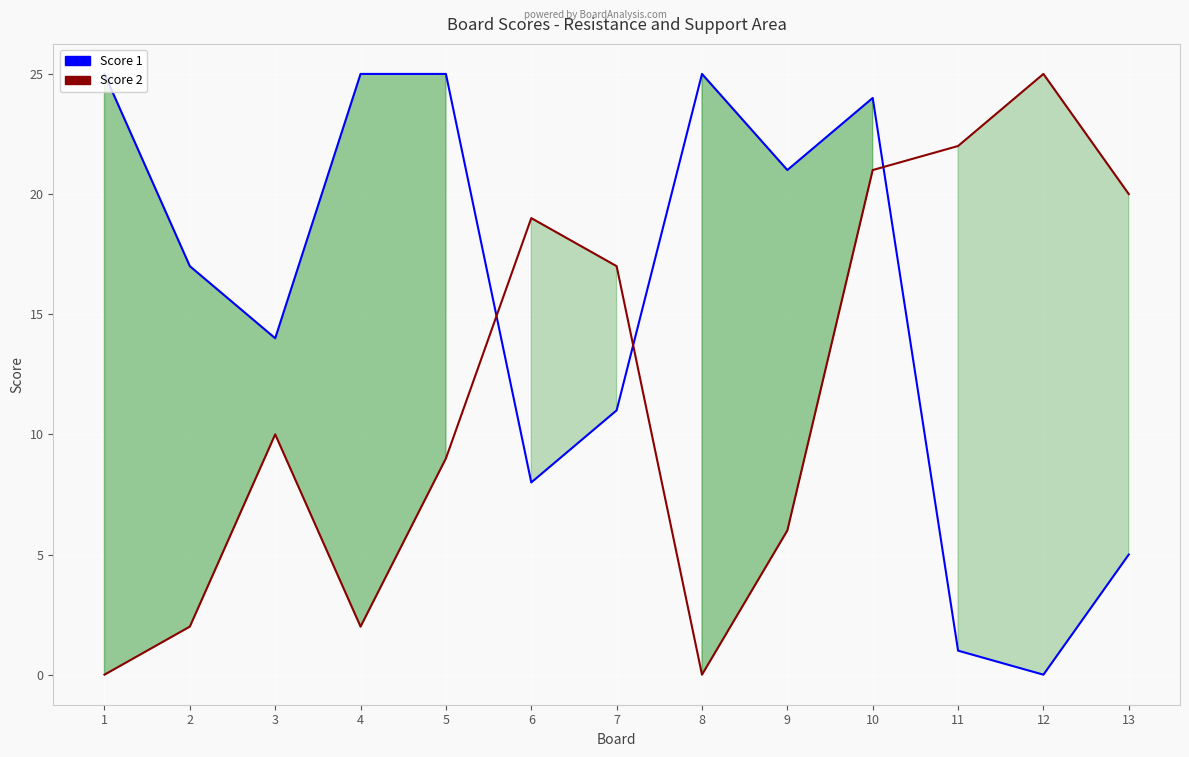

List the labels in order of Score 1 value, largest first.

1, 4, 5, 8, 10, 9, 2, 3, 7, 6, 13, 11, 12